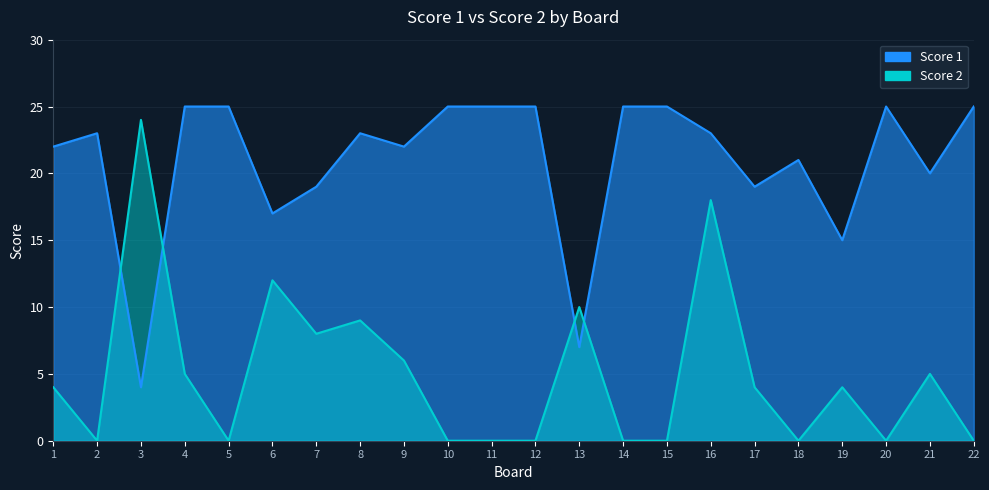

Which category has the lowest value in the Score 2 series?

2